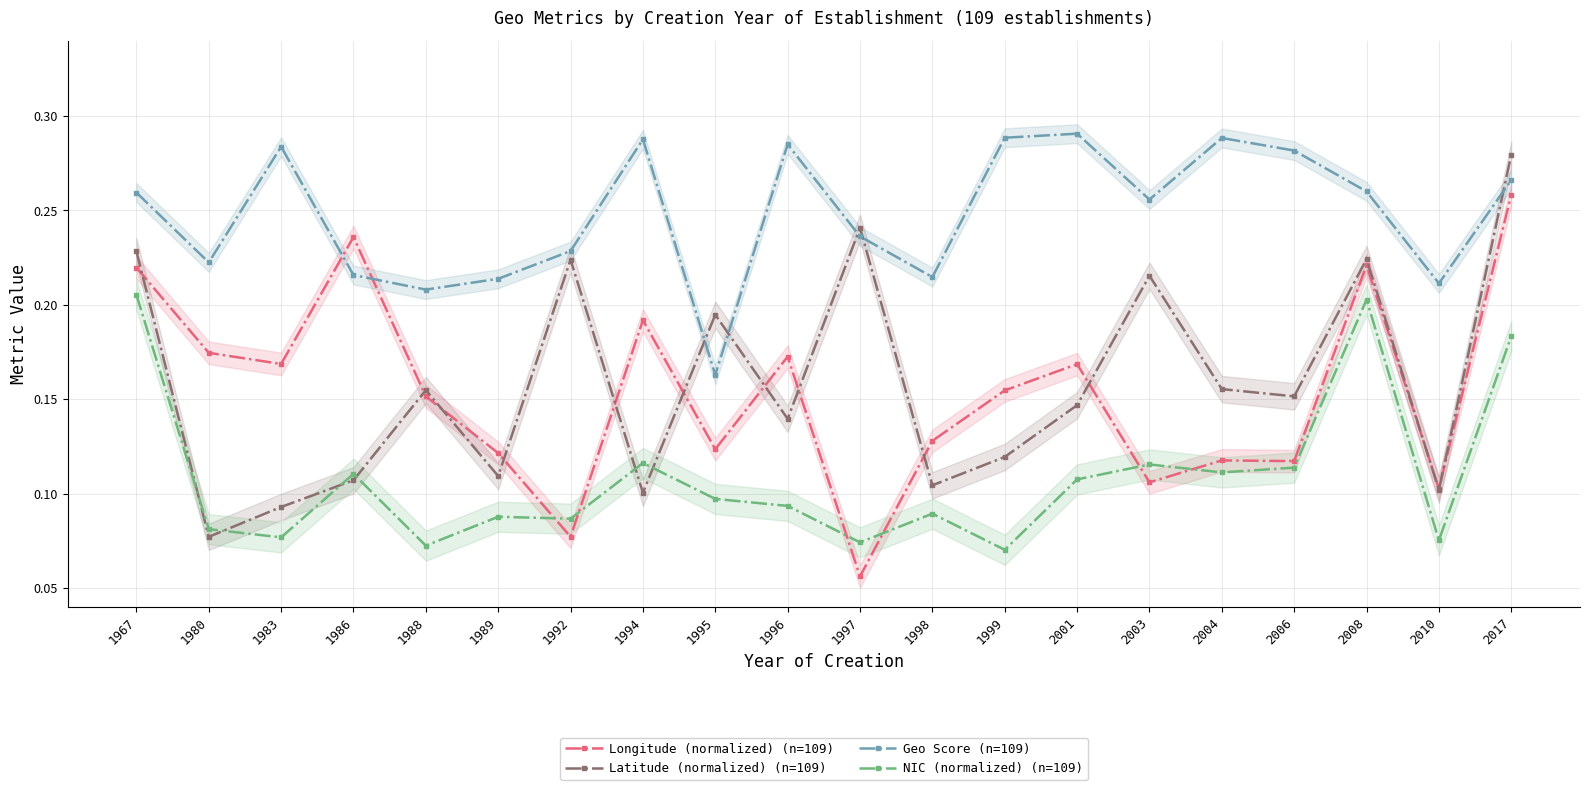

How many interior local valleys does the Geo Score (n=109) series have?

6